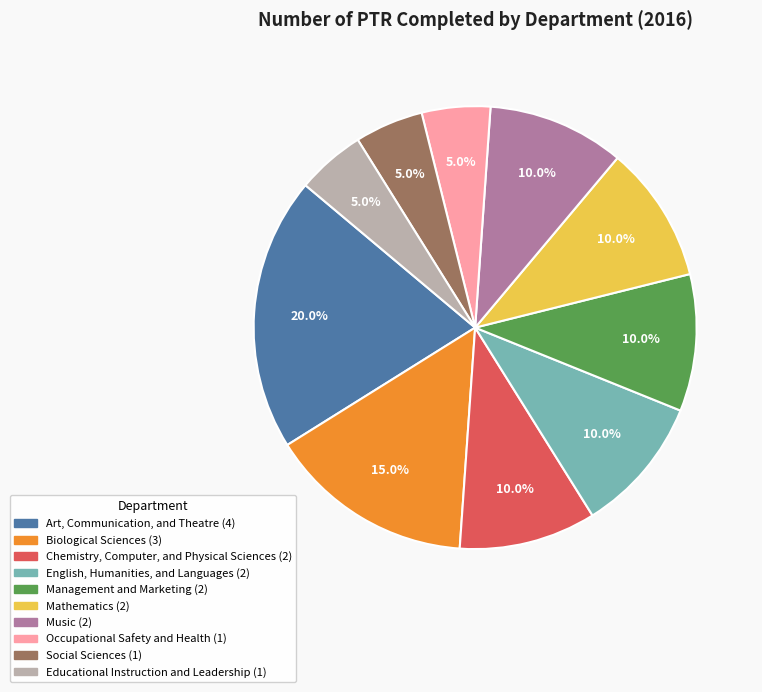

The Biological Sciences slice represents 10% of the pie. True or false?

False